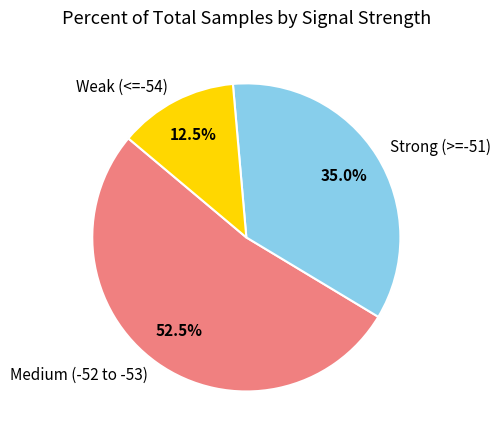

Which category has the smallest portion of the pie?

Weak (<=-54)